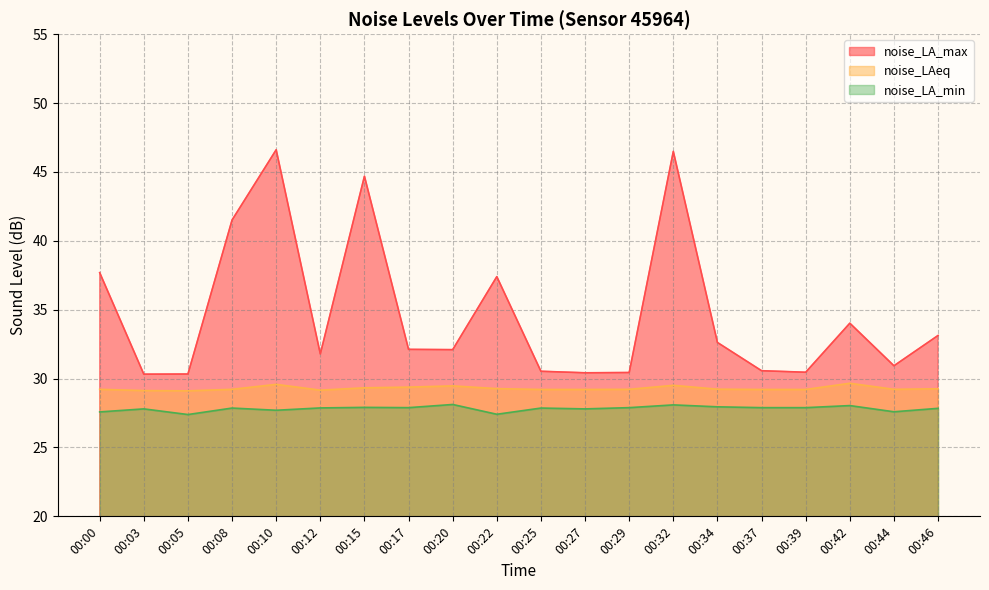

Reading left to right, what are all the values shown in this chart?

noise_LA_max: 37.7	30.3	30.3	41.5	46.6	31.8	44.7	32.1	32.1	37.4	30.5	30.4	30.4	46.5	32.6	30.6	30.5	34.0	30.9	33.1
noise_LAeq: 29.2	29.1	29.1	29.2	29.6	29.2	29.3	29.4	29.5	29.3	29.2	29.2	29.2	29.5	29.2	29.2	29.2	29.7	29.2	29.3
noise_LA_min: 27.6	27.8	27.4	27.9	27.7	27.9	27.9	27.9	28.1	27.4	27.9	27.8	27.9	28.1	27.9	27.9	27.9	28.0	27.6	27.8